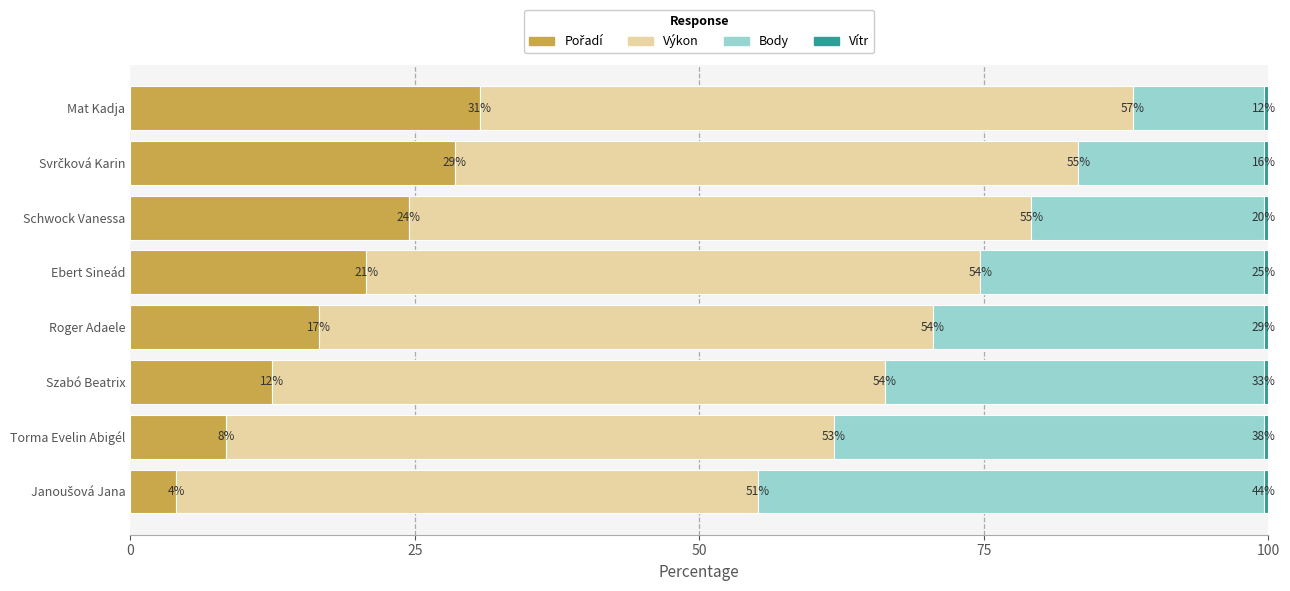

At how many categories does at least one series exceed 19?

8